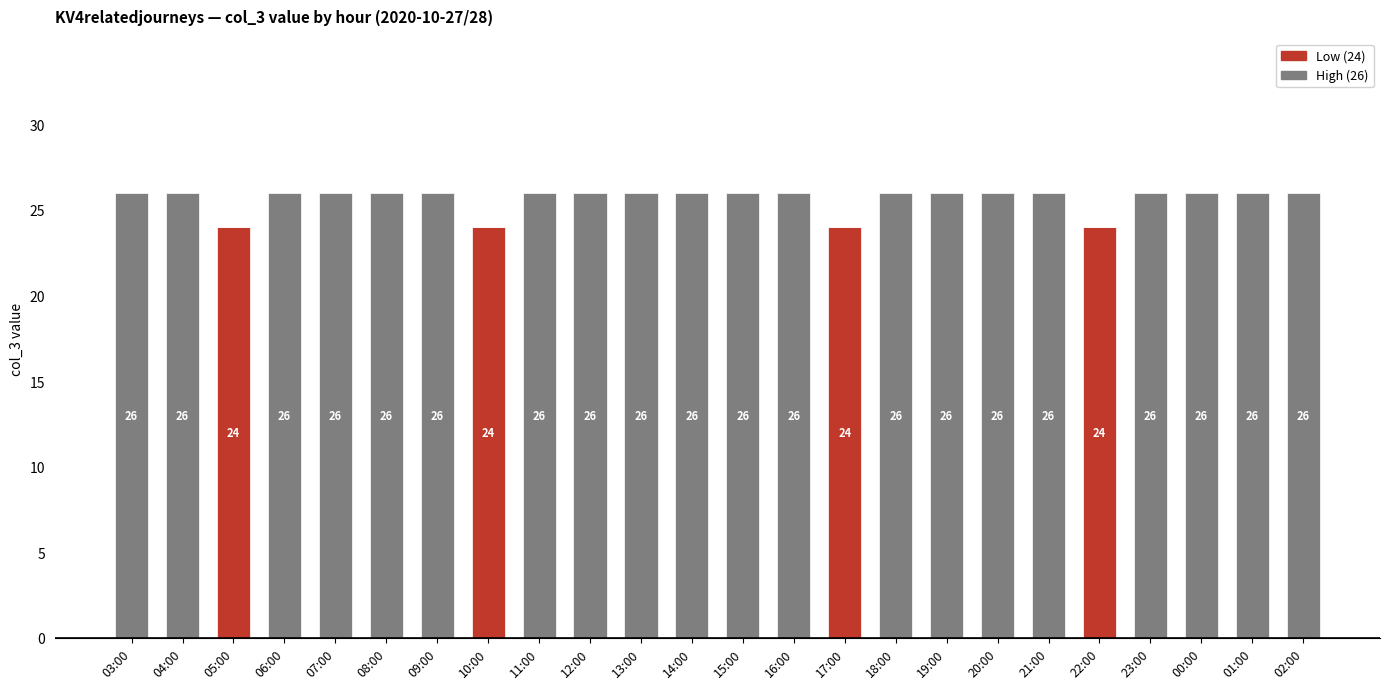

The Low (24) series shows 13 at 14:00. True or false?

False